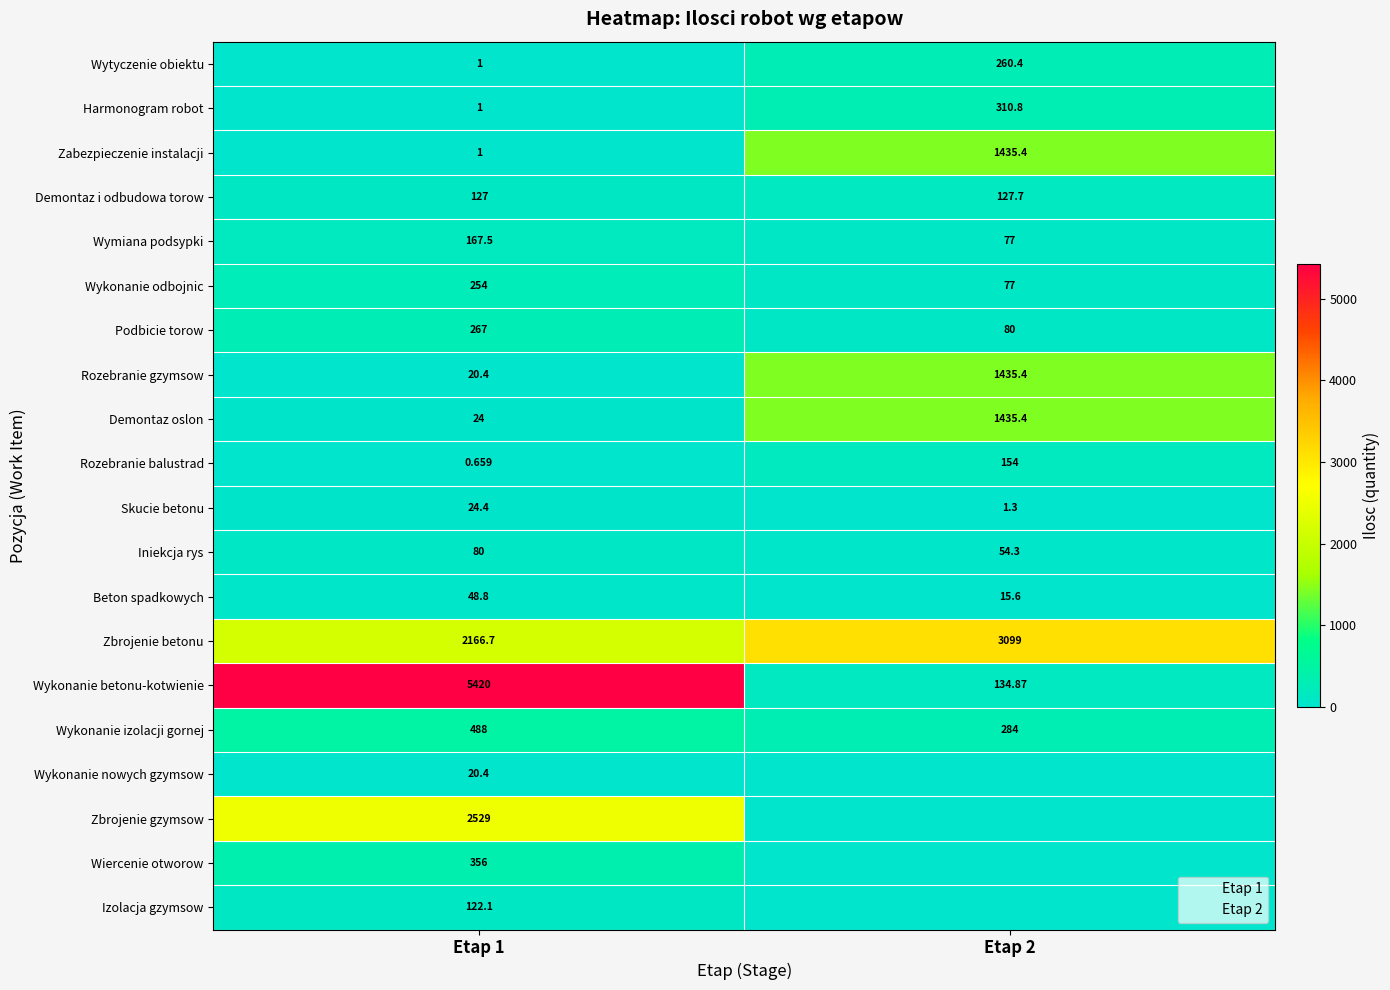

Count the number of data series in this chart.

20